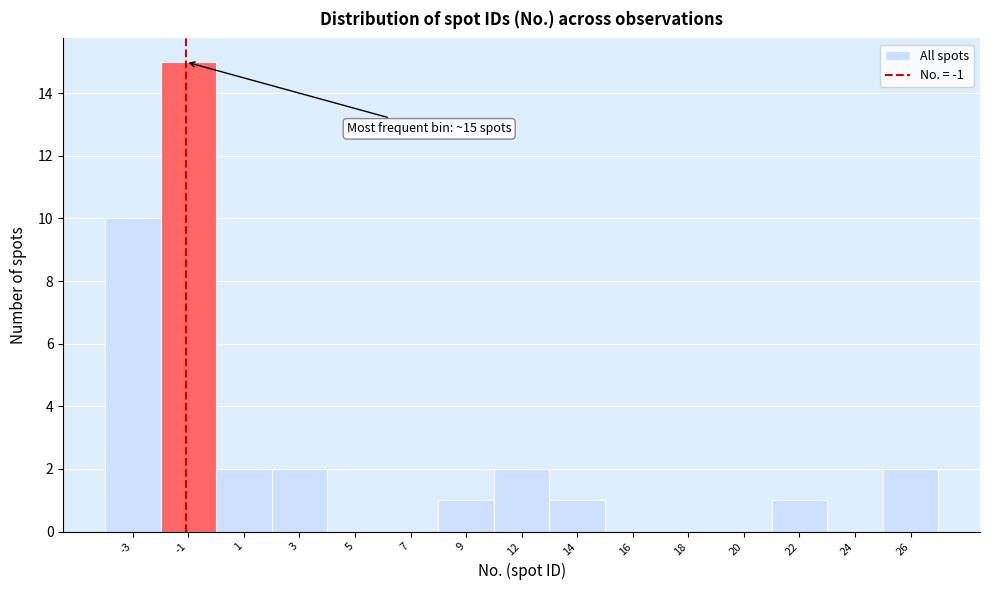

Reading left to right, extract all data points from this chart.

-3=10	-1=15	1=2	3=2	5=0	7=0	9=1	12=2	14=1	16=0	18=0	20=0	22=1	24=0	26=2